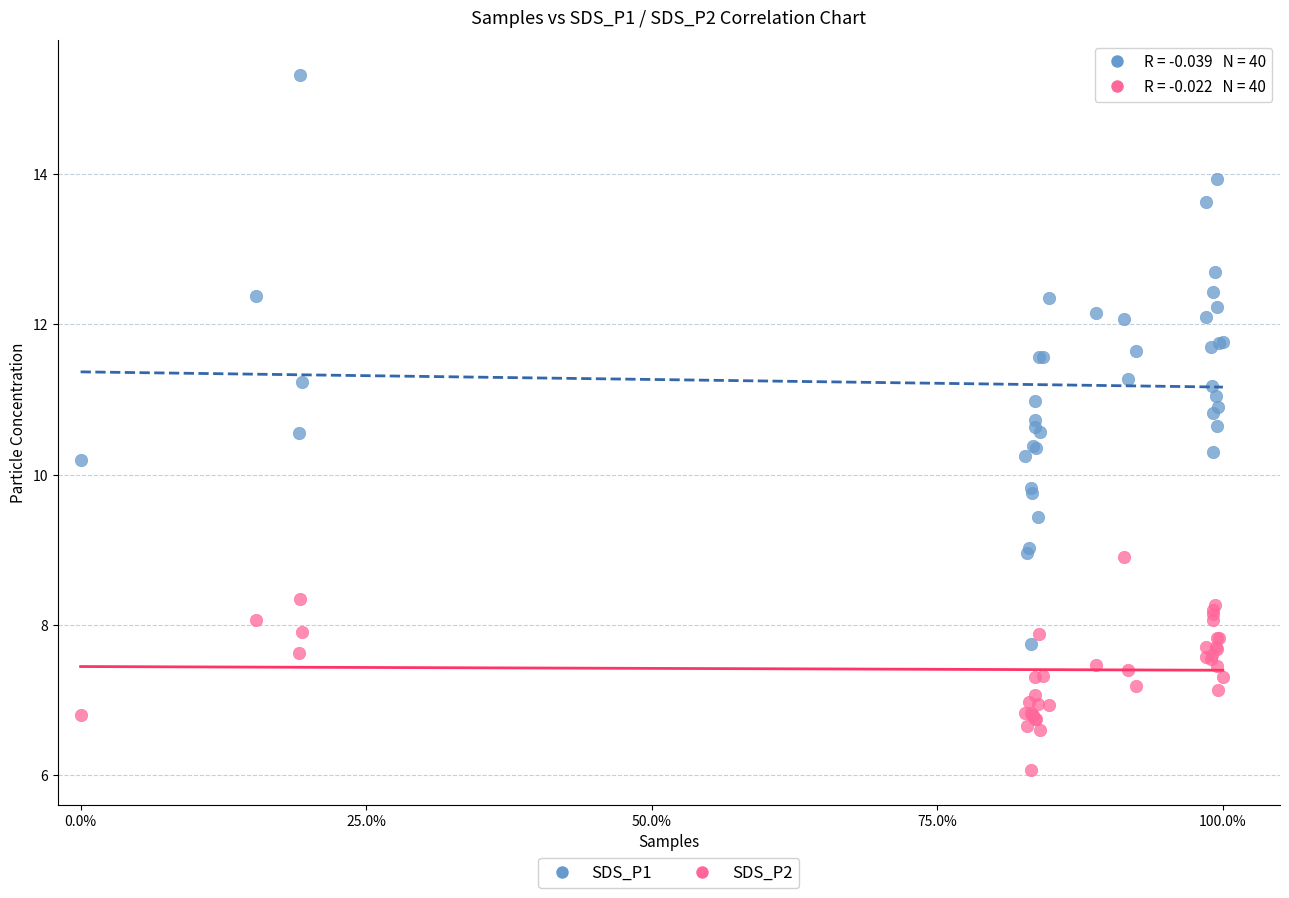

What are all the series names shown in the legend?

SDS_P1, SDS_P2